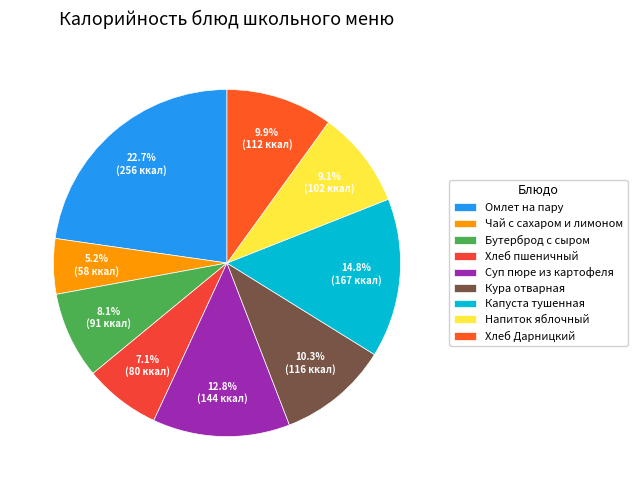

How many segments does this pie chart have?

9